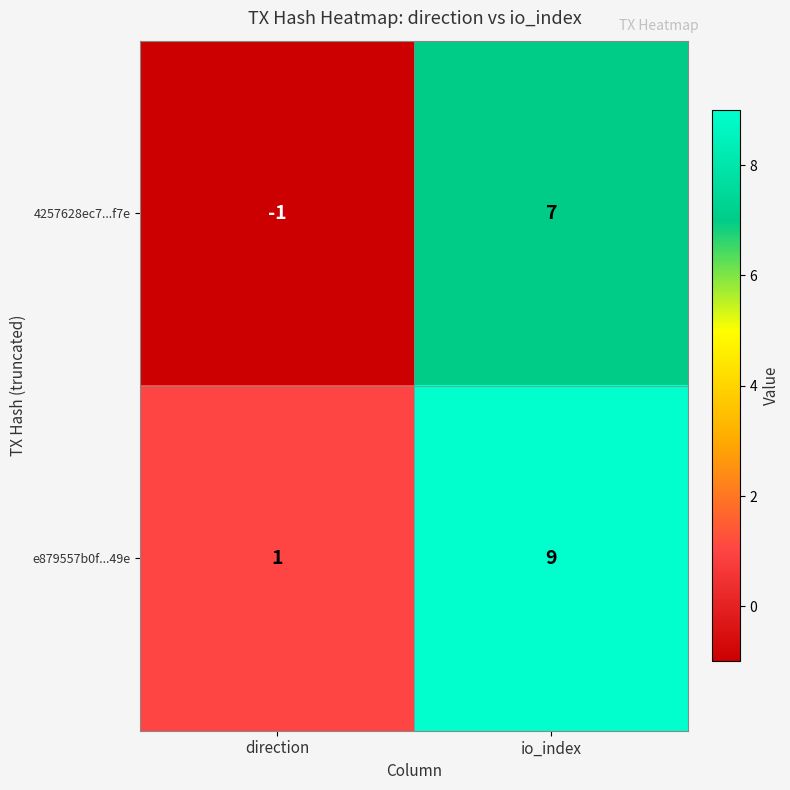

Is it true that 4257628ec7...f7e equals -1 at direction?

True